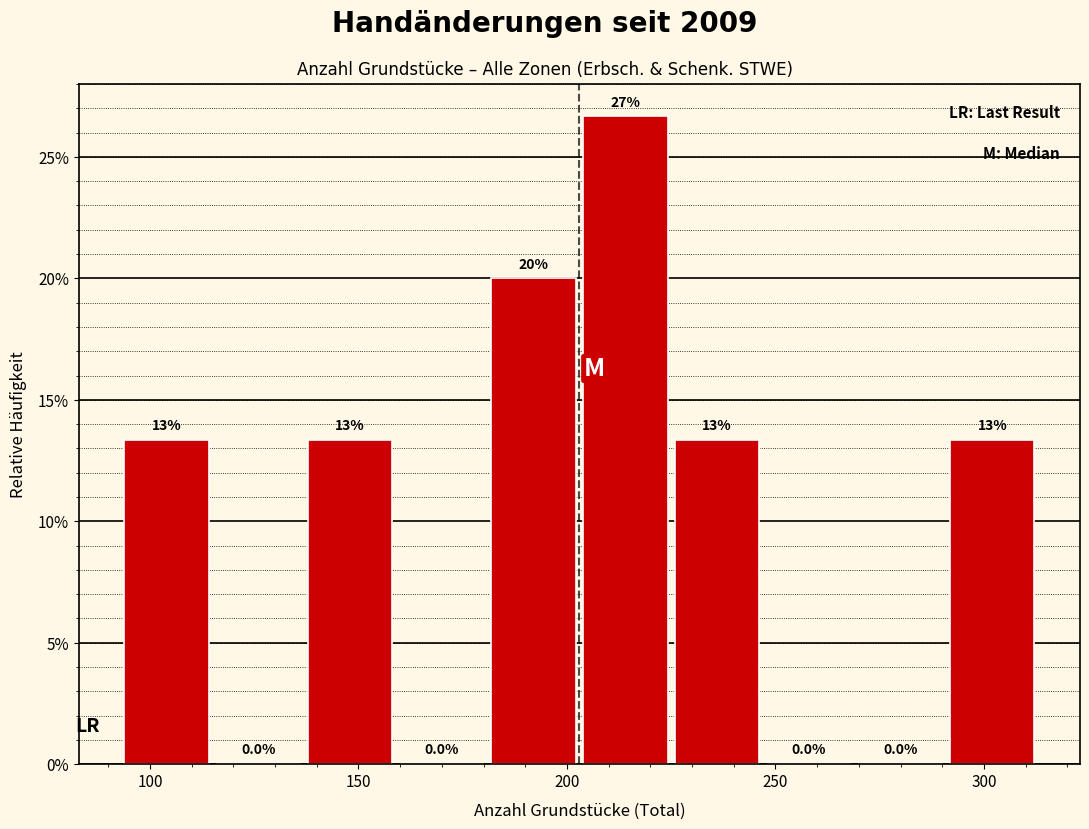

Which range on the x-axis has the tallest bar?

203 to 225